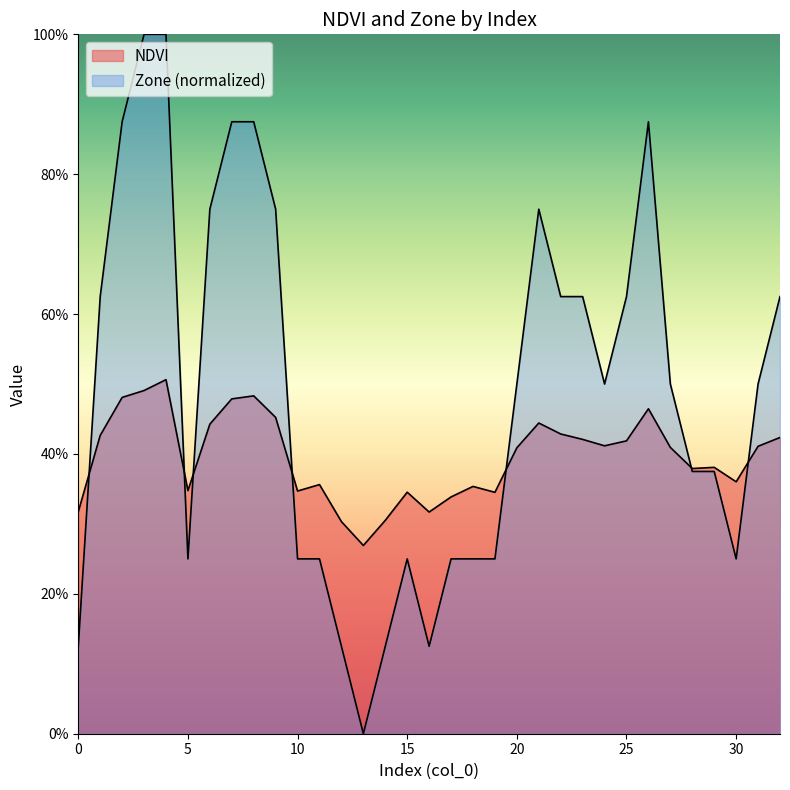

How many lines are shown in the chart?

2